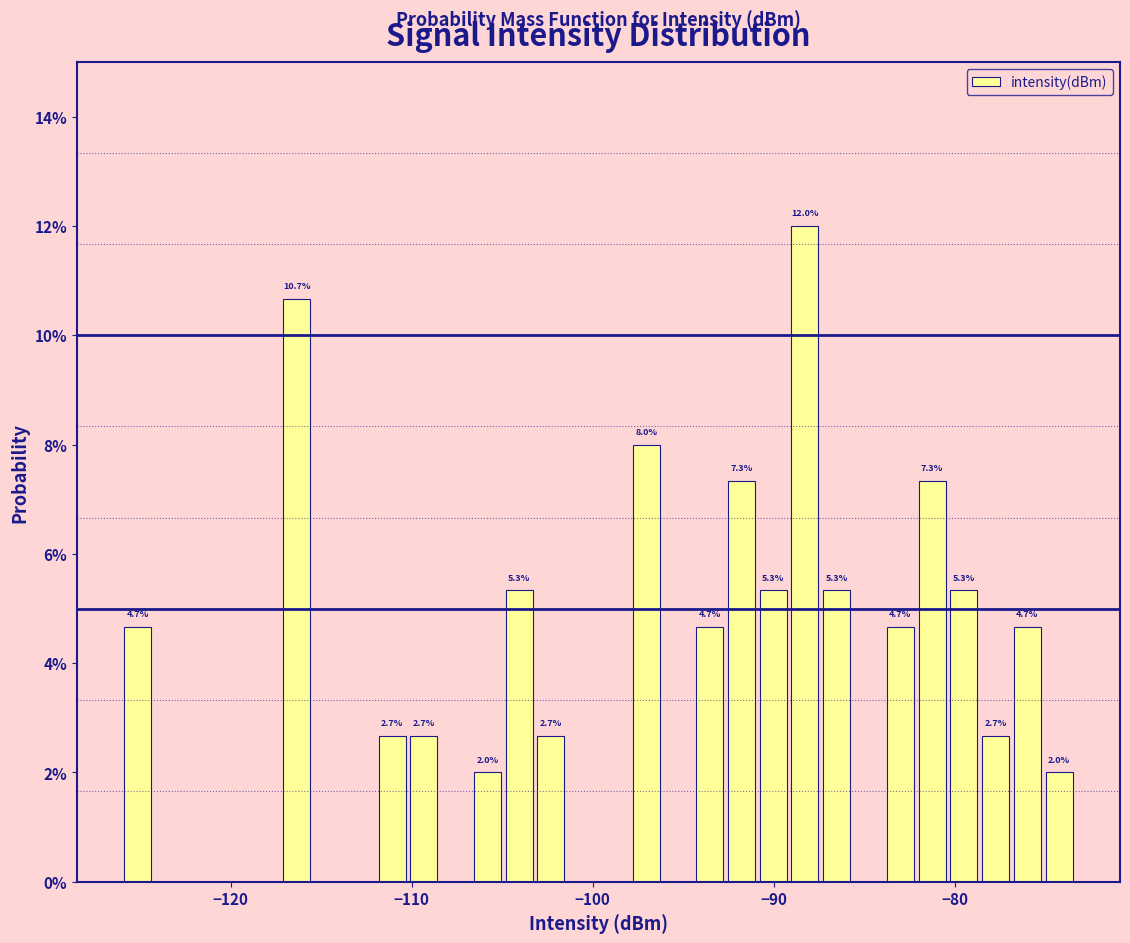

Around what value on the x-axis is the tallest bar? Give the approximate position of its centre, as read against the axis.

-88